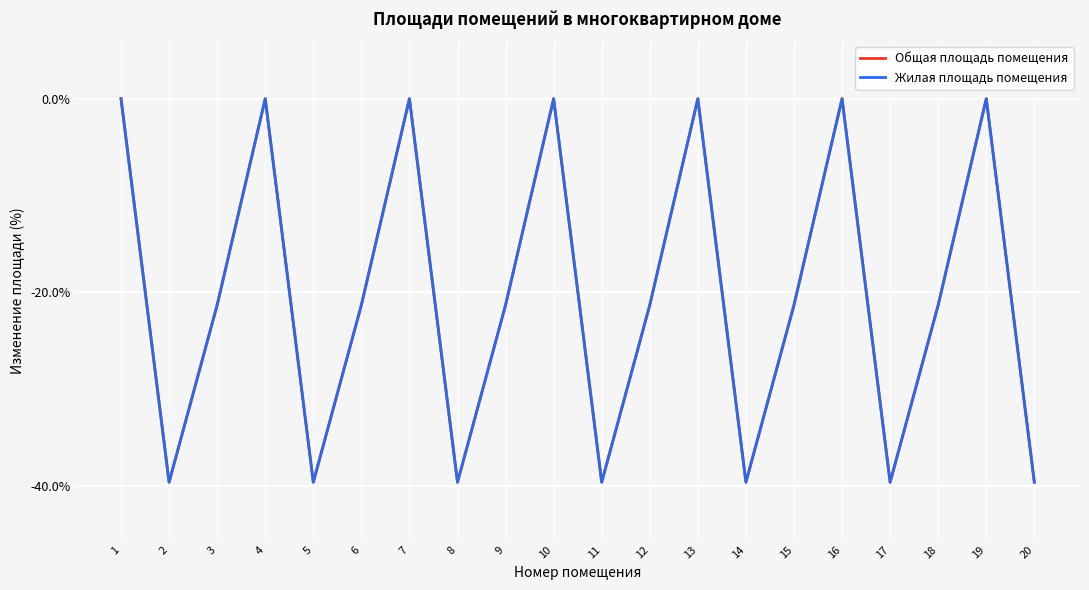

Is this an area chart (filled region under the line)?

No